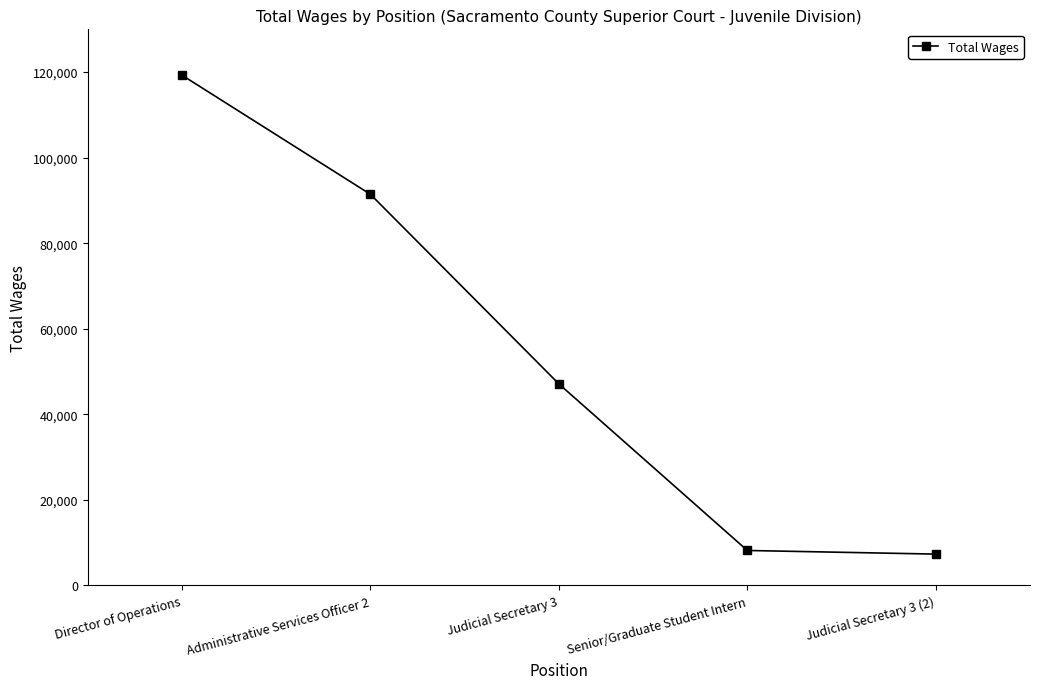

What is the smallest value displayed?

7325